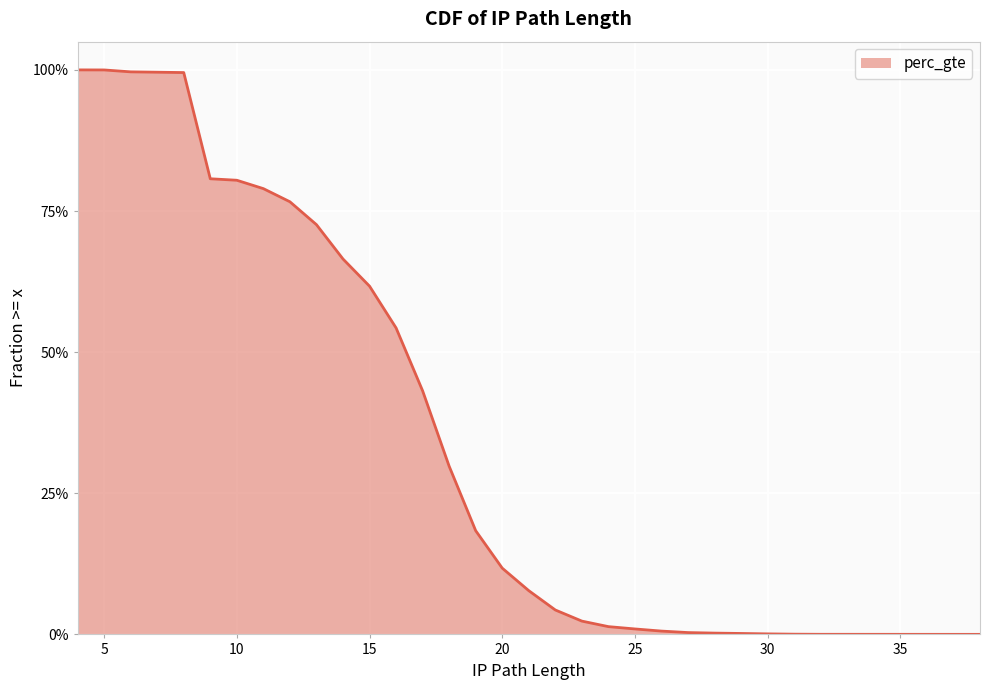

What is the greatest value displayed?

1.0